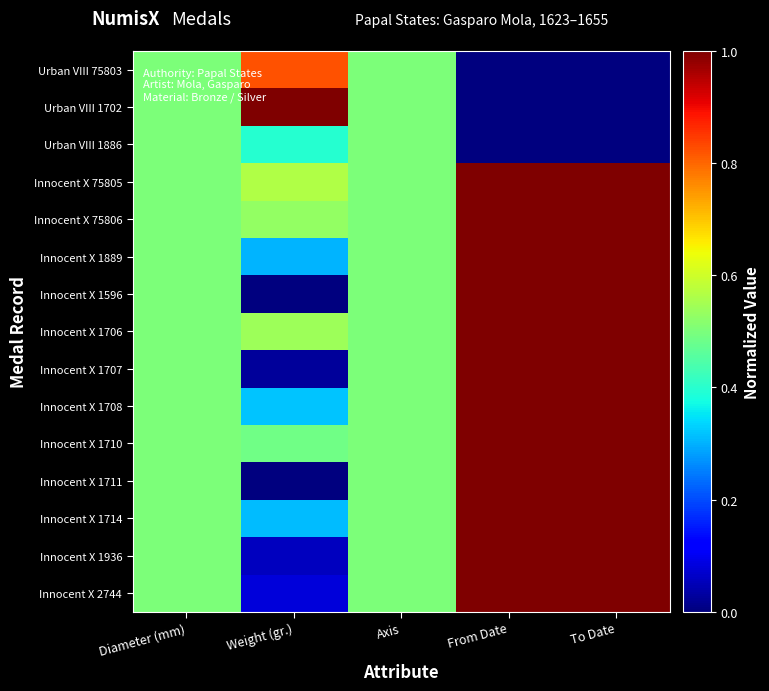

Reading right to left, list all the values displayed in this chart.

Urban VIII 75803: To Date=0.0	From Date=0.0	Axis=0.5	Weight (gr.)=0.8	Diameter (mm)=0.5
Urban VIII 1702: To Date=0.0	From Date=0.0	Axis=0.5	Weight (gr.)=1.0	Diameter (mm)=0.5
Urban VIII 1886: To Date=0.0	From Date=0.0	Axis=0.5	Weight (gr.)=0.4	Diameter (mm)=0.5
Innocent X 75805: To Date=1.0	From Date=1.0	Axis=0.5	Weight (gr.)=0.6	Diameter (mm)=0.5
Innocent X 75806: To Date=1.0	From Date=1.0	Axis=0.5	Weight (gr.)=0.5	Diameter (mm)=0.5
Innocent X 1889: To Date=1.0	From Date=1.0	Axis=0.5	Weight (gr.)=0.3	Diameter (mm)=0.5
Innocent X 1596: To Date=1.0	From Date=1.0	Axis=0.5	Weight (gr.)=0.0	Diameter (mm)=0.5
Innocent X 1706: To Date=1.0	From Date=1.0	Axis=0.5	Weight (gr.)=0.5	Diameter (mm)=0.5
Innocent X 1707: To Date=1.0	From Date=1.0	Axis=0.5	Weight (gr.)=0.0	Diameter (mm)=0.5
Innocent X 1708: To Date=1.0	From Date=1.0	Axis=0.5	Weight (gr.)=0.3	Diameter (mm)=0.5
Innocent X 1710: To Date=1.0	From Date=1.0	Axis=0.5	Weight (gr.)=0.5	Diameter (mm)=0.5
Innocent X 1711: To Date=1.0	From Date=1.0	Axis=0.5	Weight (gr.)=0.0	Diameter (mm)=0.5
Innocent X 1714: To Date=1.0	From Date=1.0	Axis=0.5	Weight (gr.)=0.3	Diameter (mm)=0.5
Innocent X 1936: To Date=1.0	From Date=1.0	Axis=0.5	Weight (gr.)=0.1	Diameter (mm)=0.5
Innocent X 2744: To Date=1.0	From Date=1.0	Axis=0.5	Weight (gr.)=0.1	Diameter (mm)=0.5